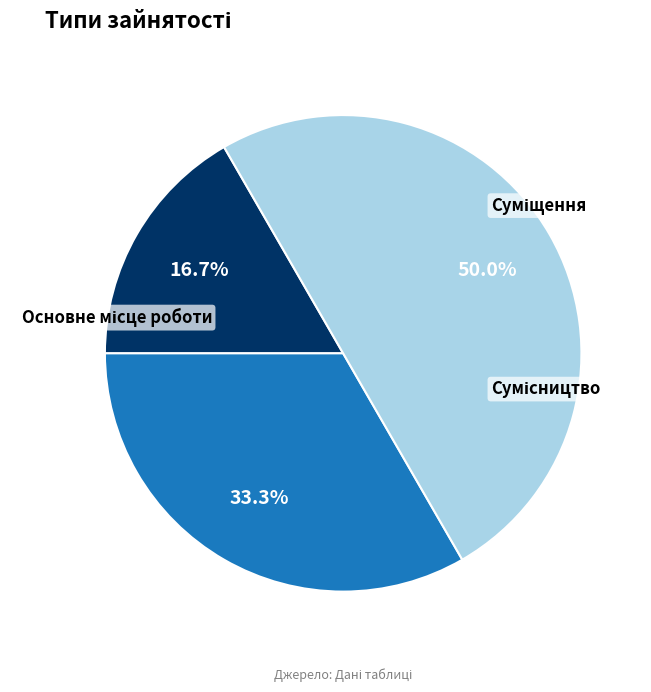

Does any single category account for the majority?

No